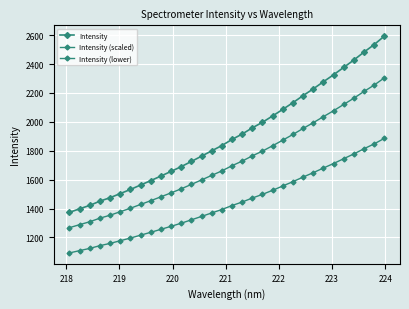

How many data points does each series have?

32